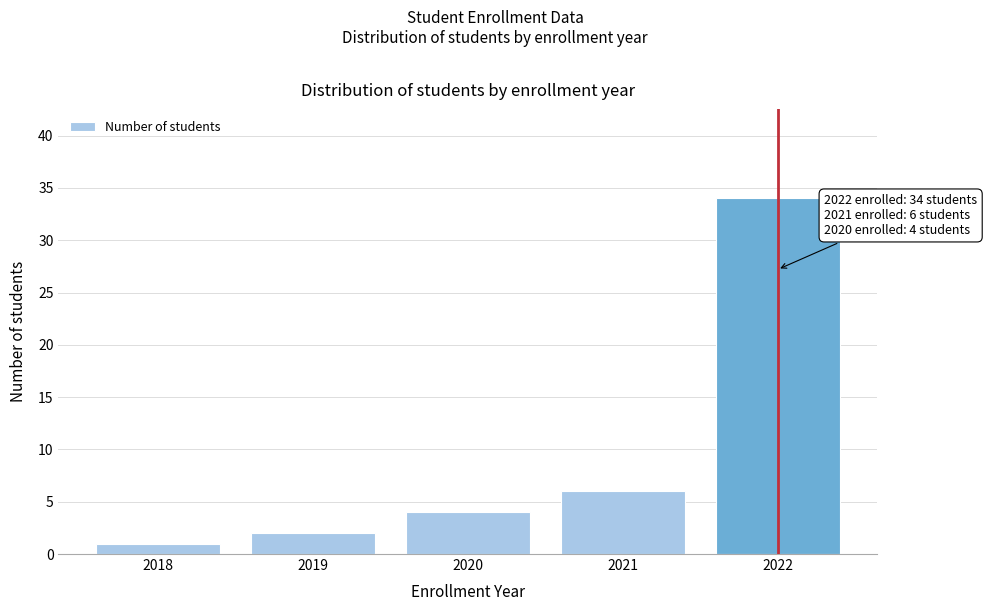

Reading left to right, extract all data points from this chart.

2018=1	2019=2	2020=4	2021=6	2022=34